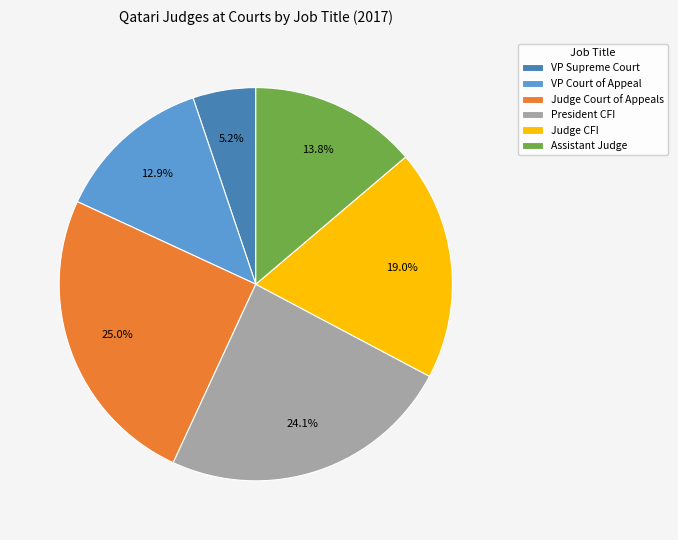

Approximately how many times larger is the value at Judge Court of Appeals compared to VP Court of Appeal?

1.9